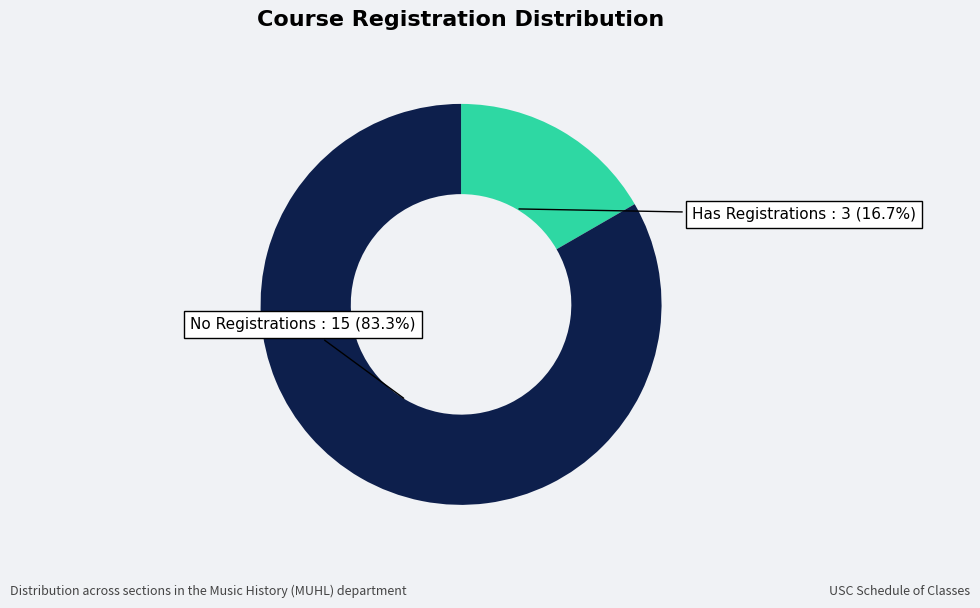

Does any single category account for the majority?

Yes